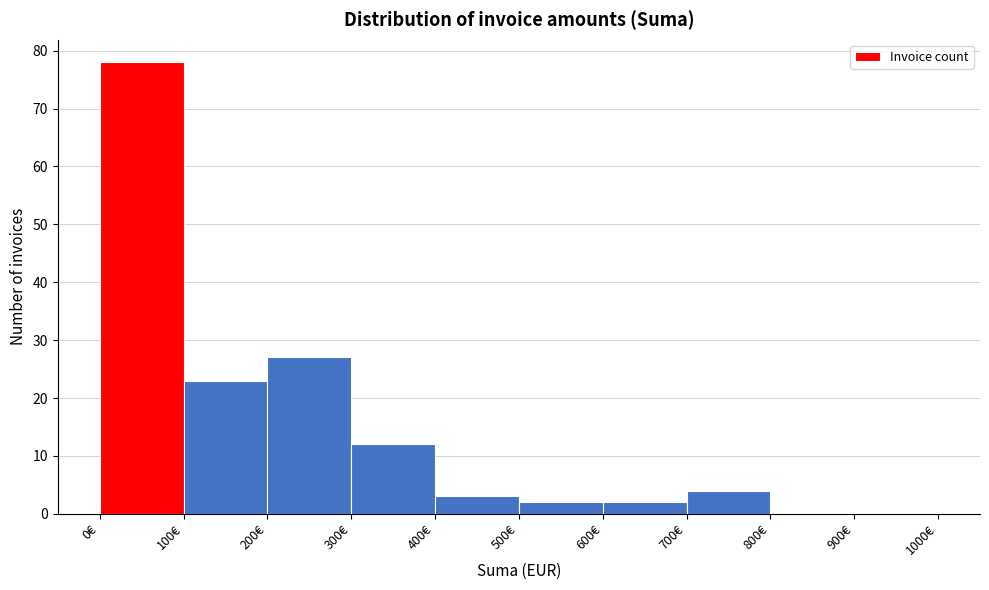

Reading left to right, transcribe this chart: for each bar, give the range it covers on the x-axis and its height. The values are not printed on the chart, so give them approximately, as read against the axis.

0 to 100: 78
100 to 200: 23
200 to 300: 27
300 to 400: 12
400 to 500: 3
500 to 600: 2
600 to 700: 2
700 to 800: 4
800 to 900: 0
900 to 1000: 0